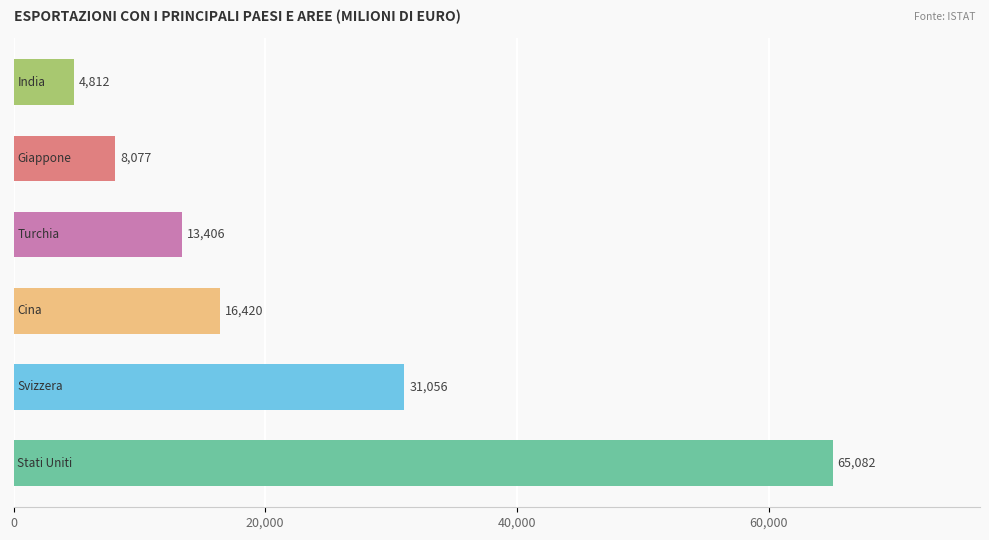

At 2020, list the series in order from smallest to largest.

India, Giappone, Turchia, Cina, Svizzera, Stati Uniti